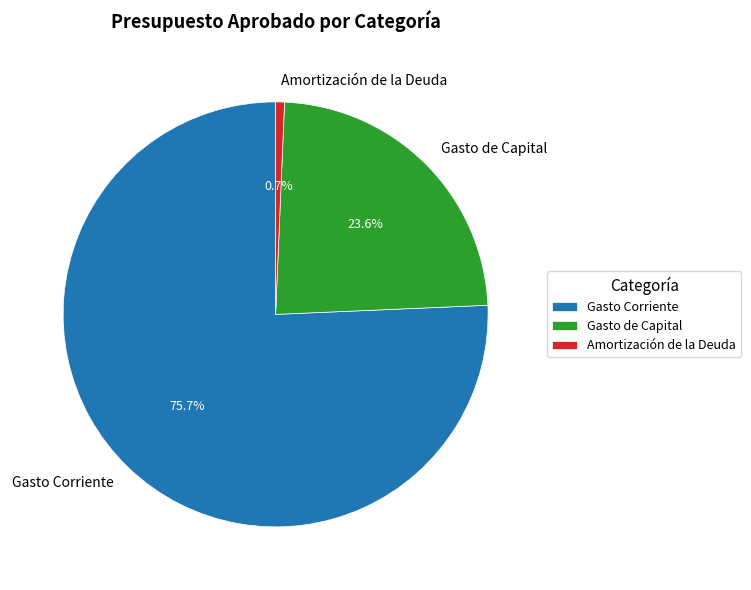

How much of the chart is everything except Gasto de Capital?

76.4%